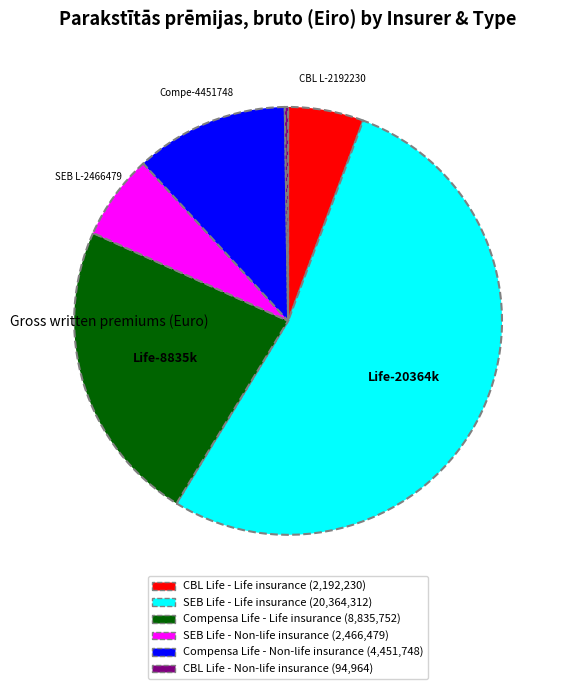

Which has a higher value, SEB Life - Non-life insurance or Compensa Life - Non-life insurance?

Compensa Life - Non-life insurance